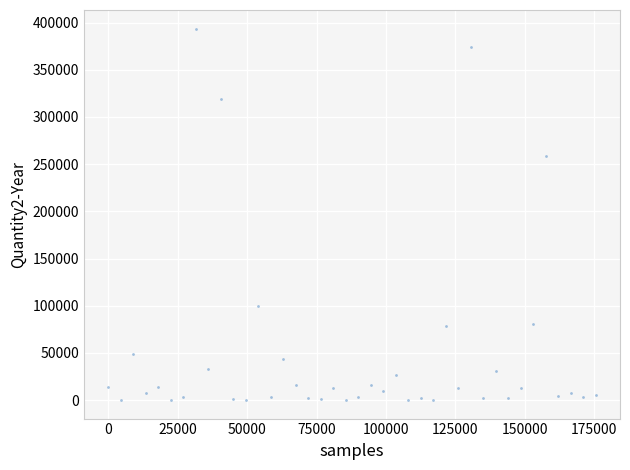

What is the range of X values (max minus min)?

175500